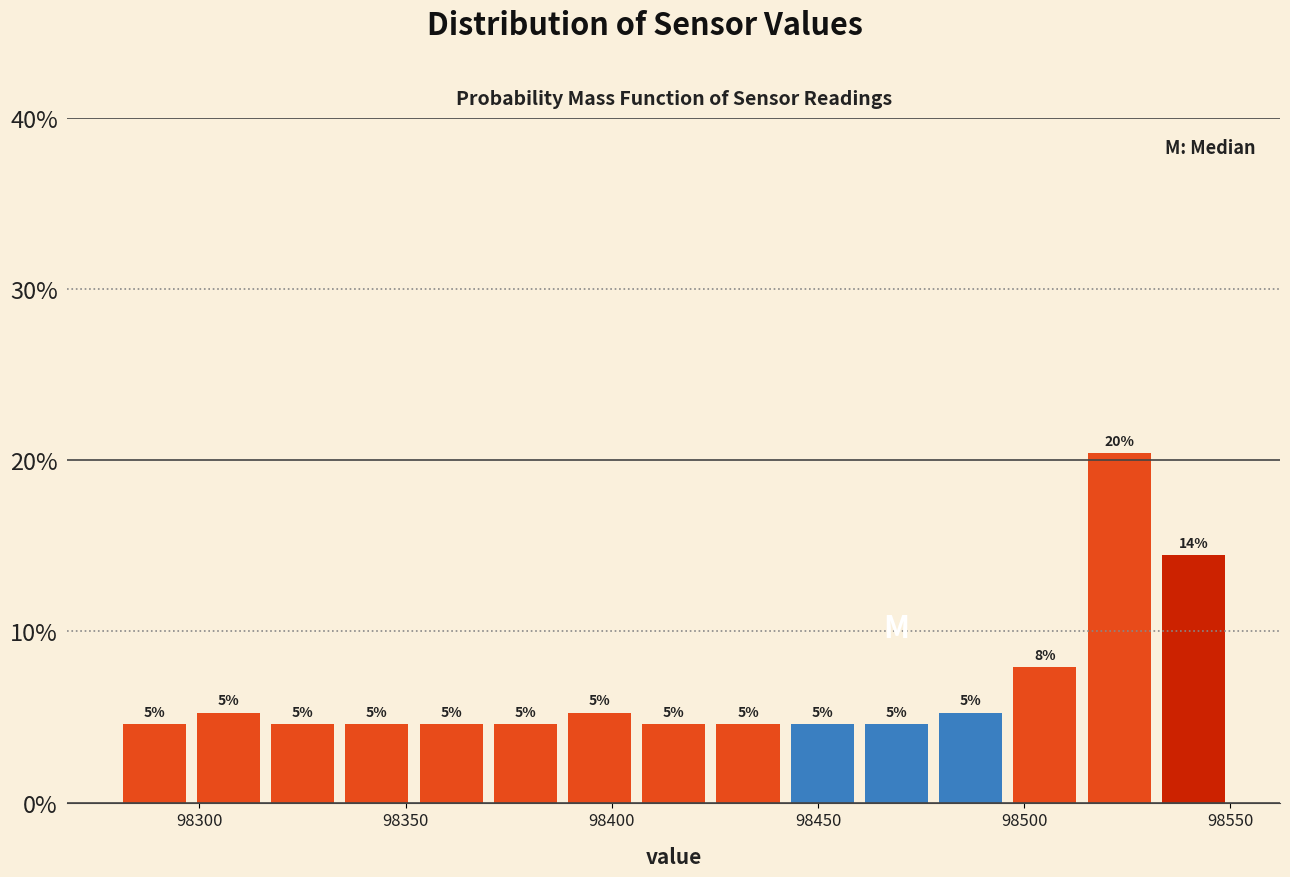

Read against the x-axis, roughly where is the centre of the tallest bar?

98525